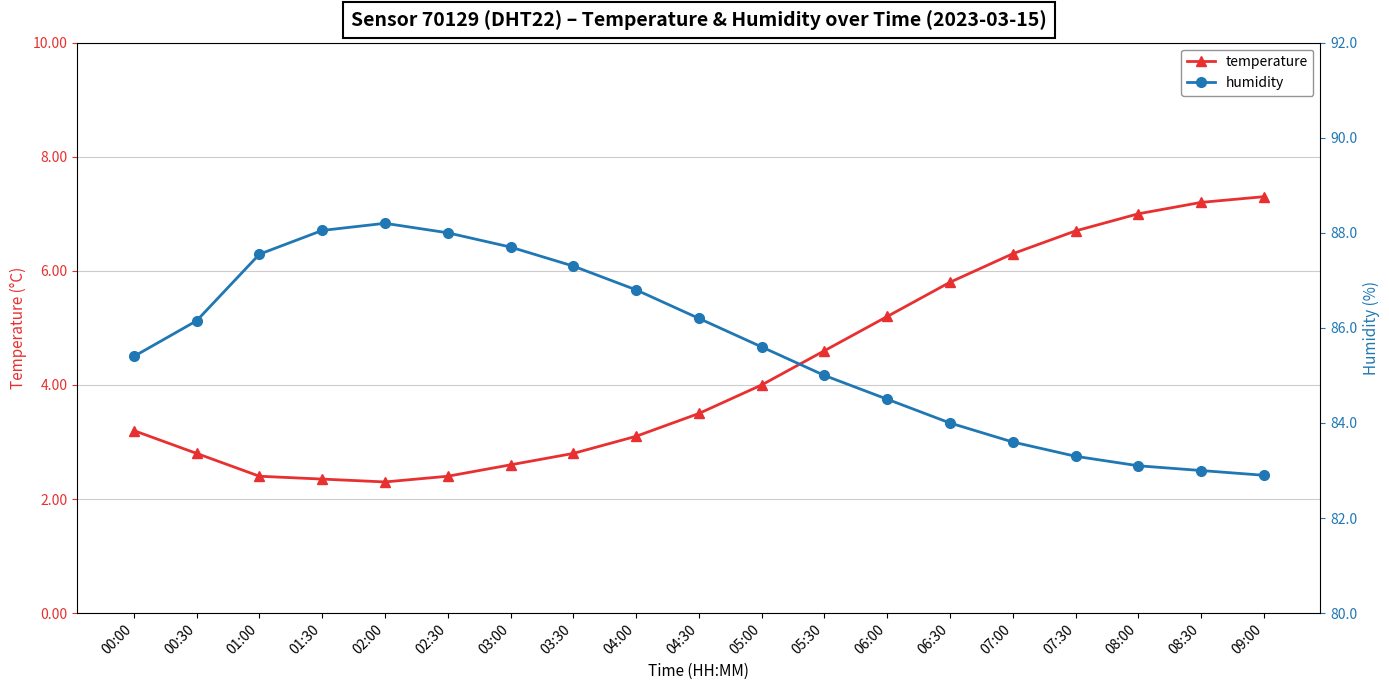

What is the maximum value for humidity?

6.8